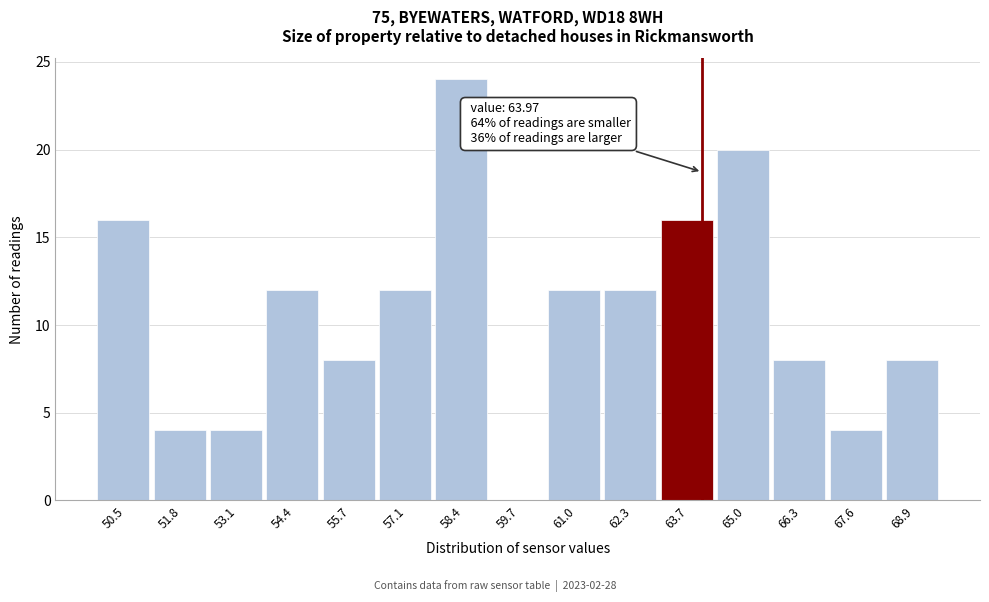

Over which range of the x-axis is the bar tallest?

57.8 to 59.0